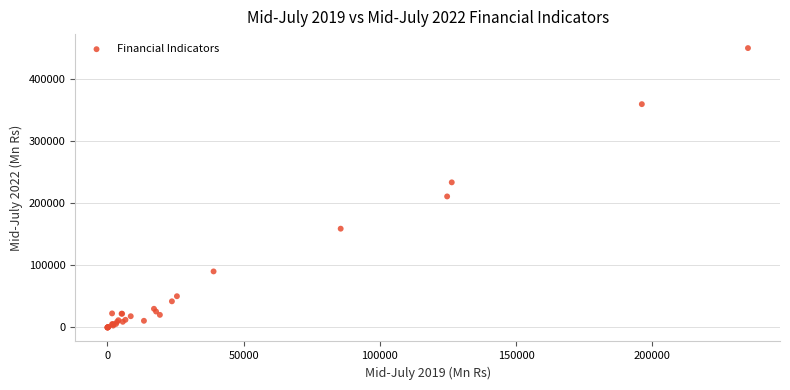

What Y value in the scatter plot is closest to 224843?

233581.5